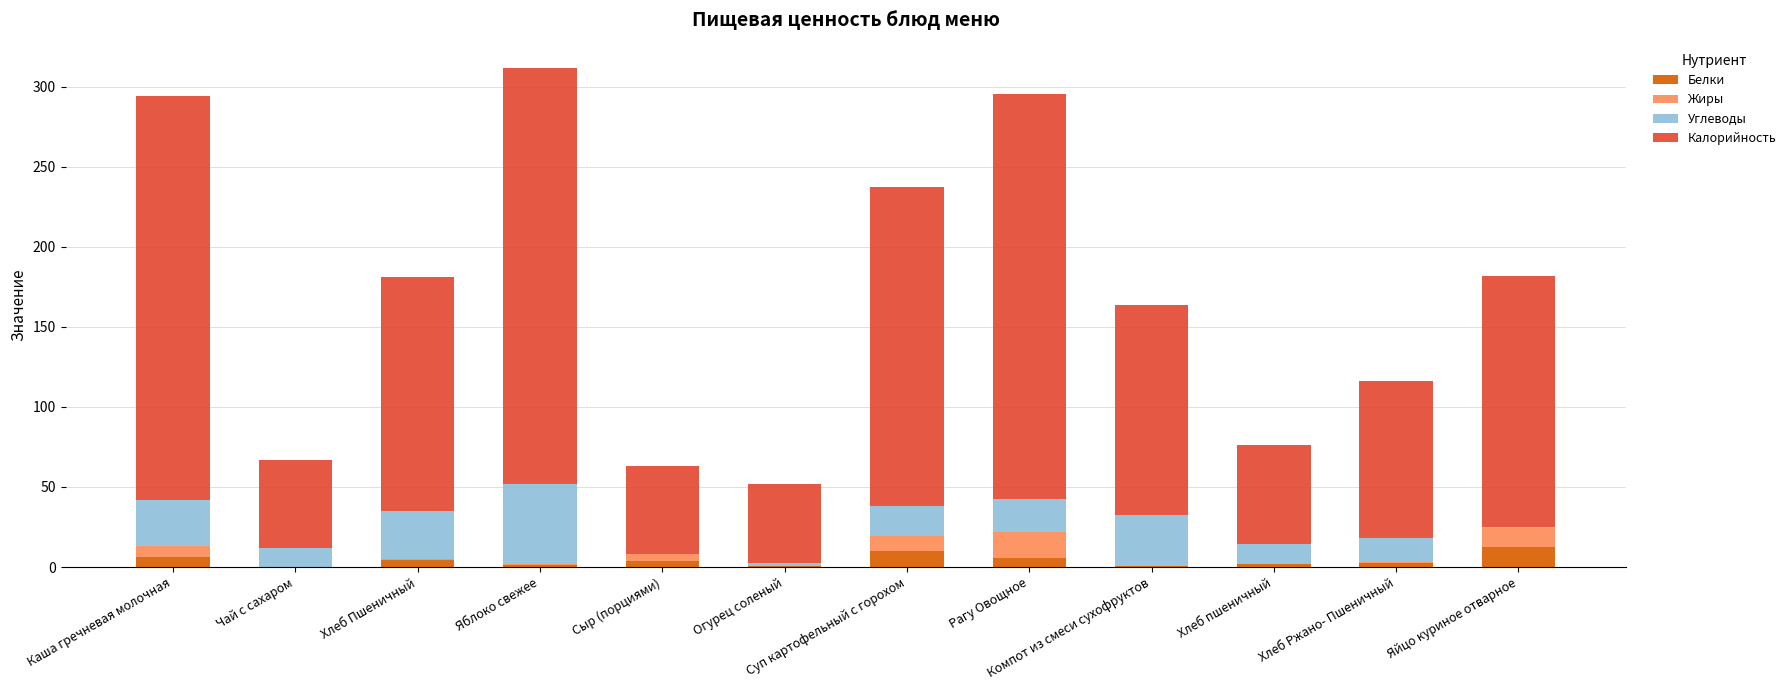

What is the maximum value for Белки?

12.7